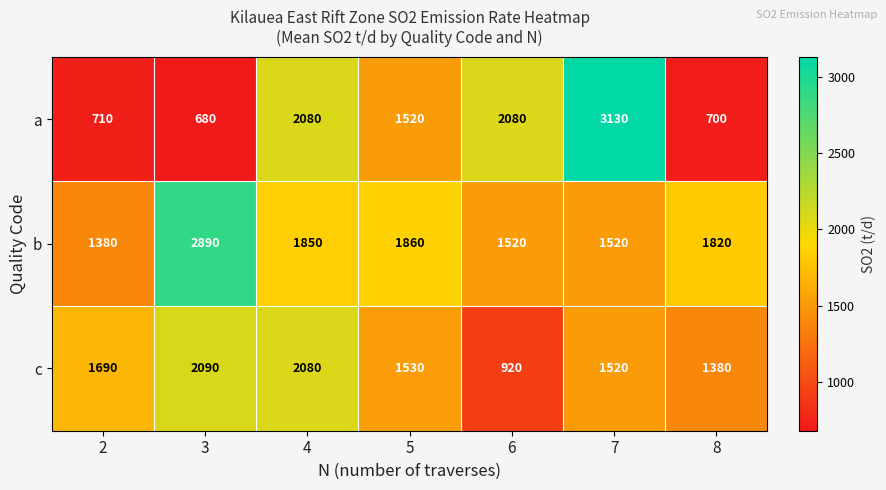

How many distinct data groups are displayed?

3